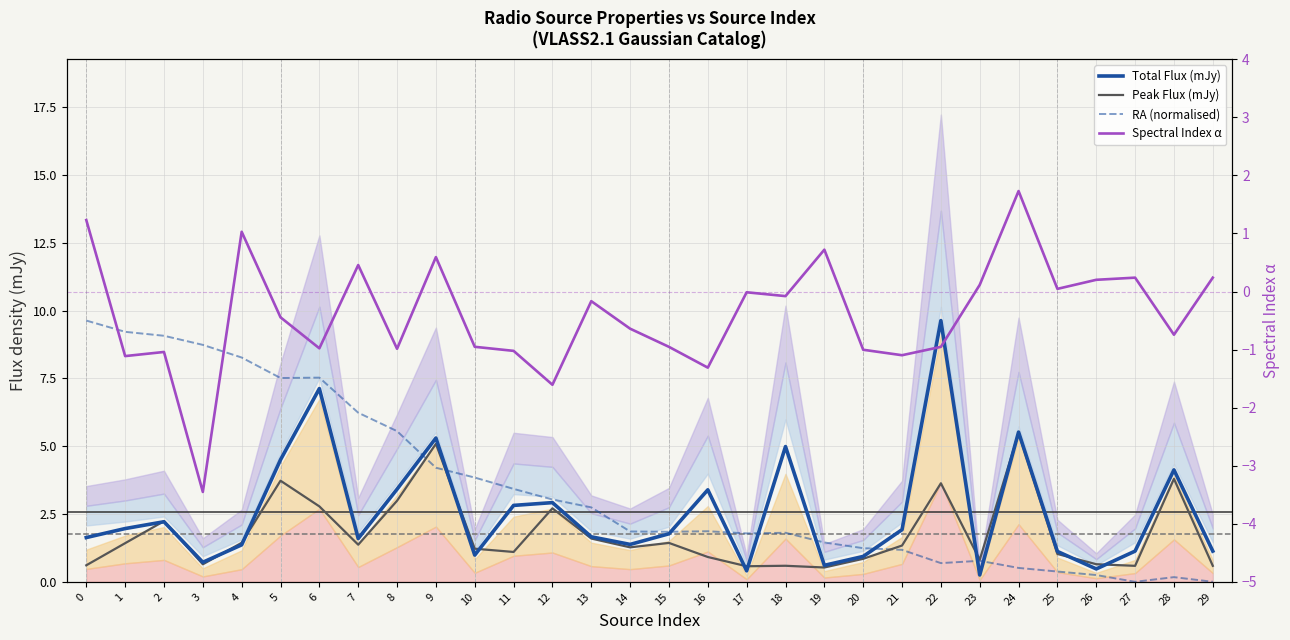

At which category does RA (normalised) reach its first local valley?

5